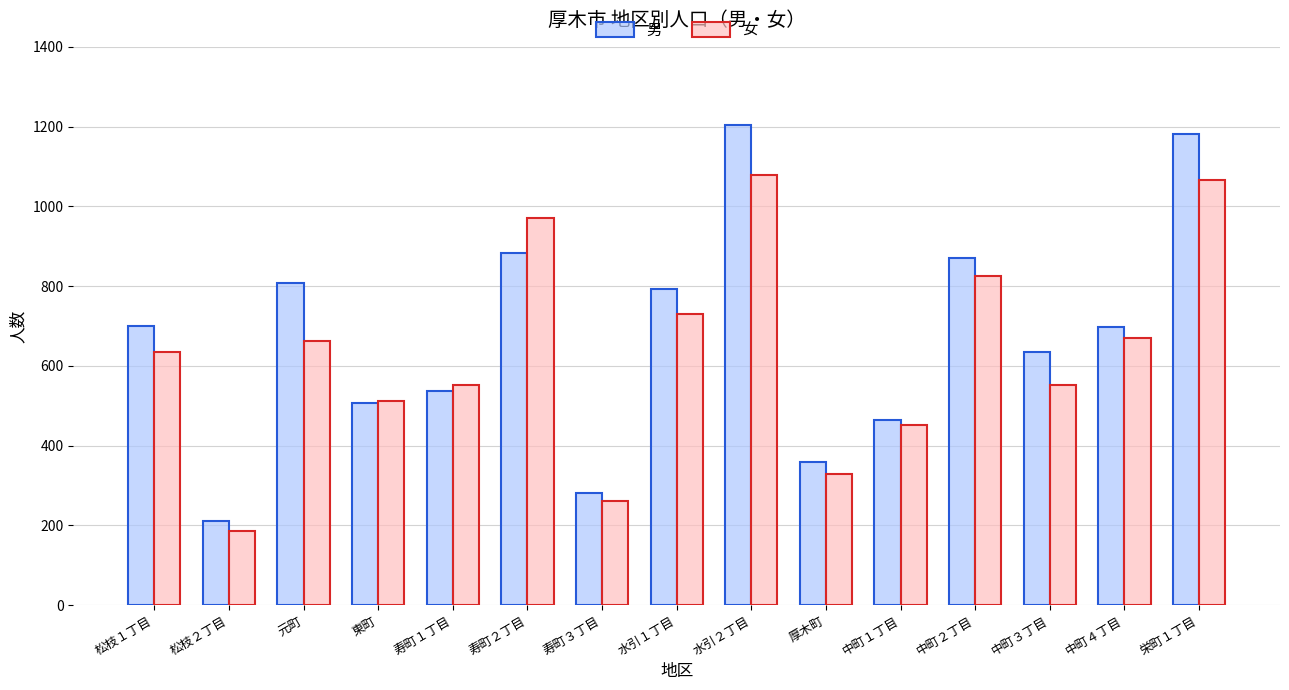

What is the approximate value of 女 at 東町, to the nearest 10?

510